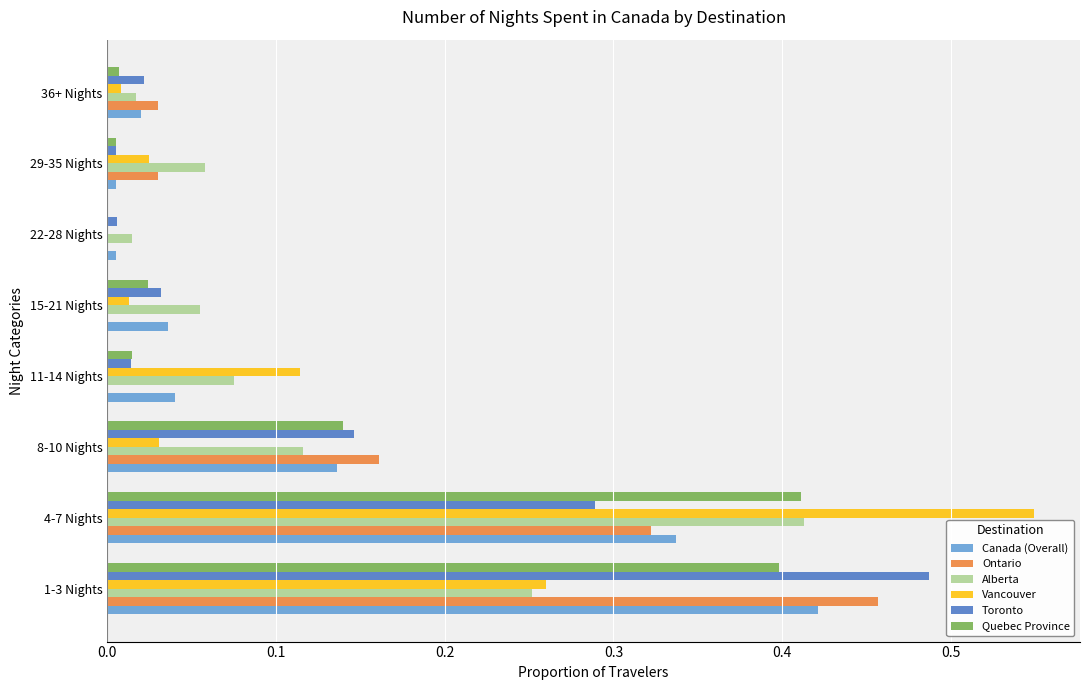

The Quebec Province series shows 0.2 at 4-7 Nights. True or false?

False